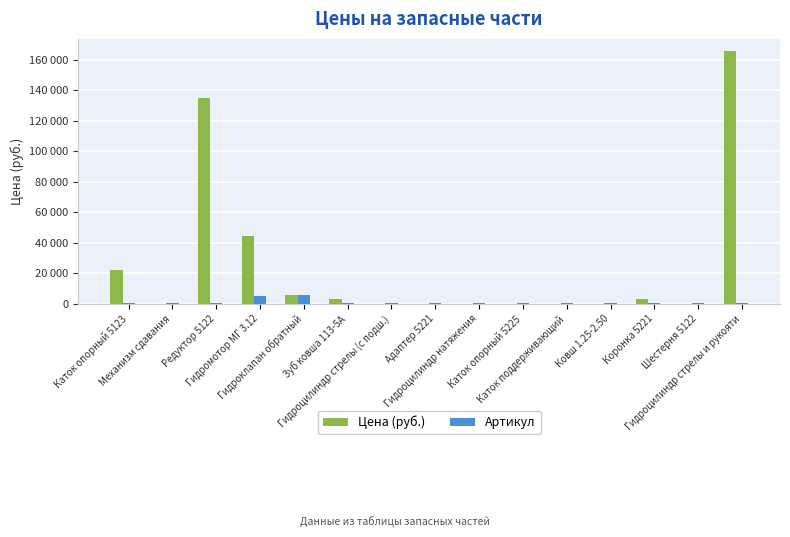

Rank the series by their average value, from highest to lowest.

Цена (руб.), Артикул